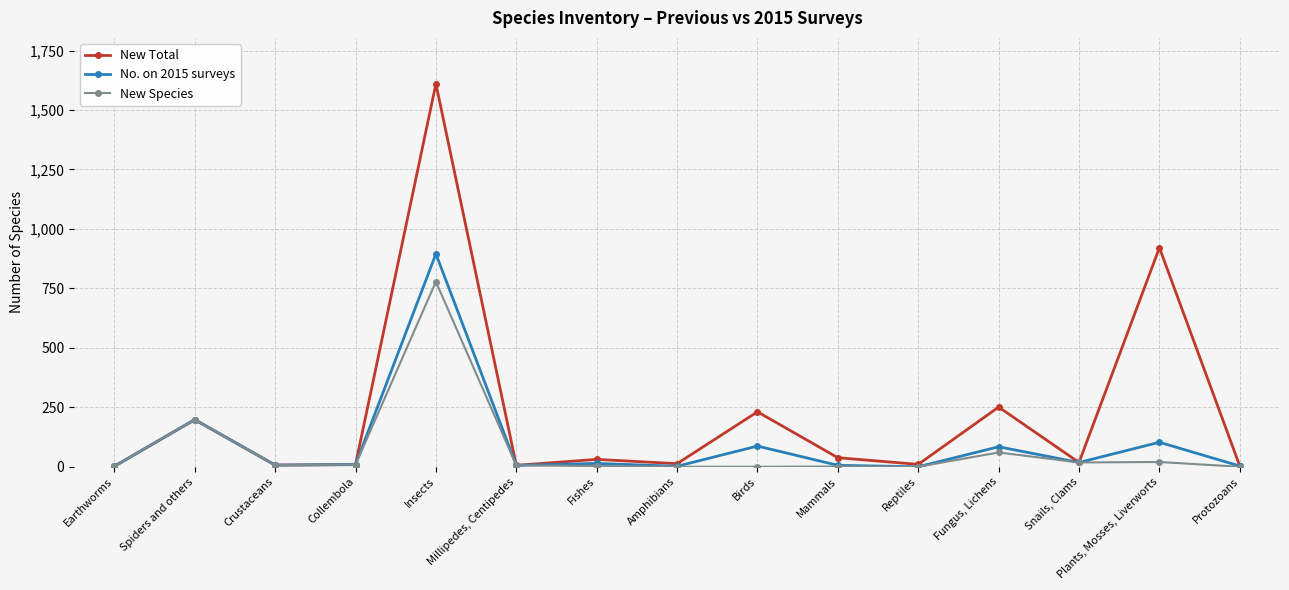

Which series changed the most between Birds and Reptiles?

New Total